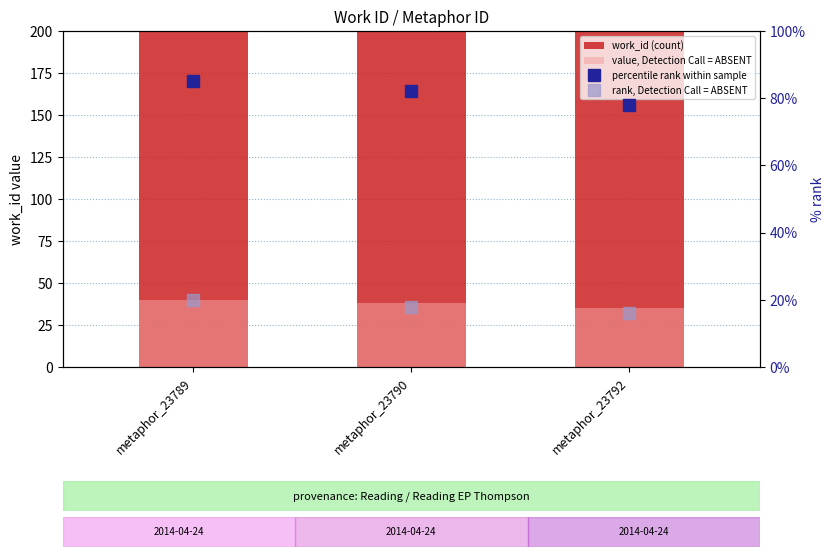

What is the value of the rank, Detection Call = ABSENT bar at the 1st from the left?

20